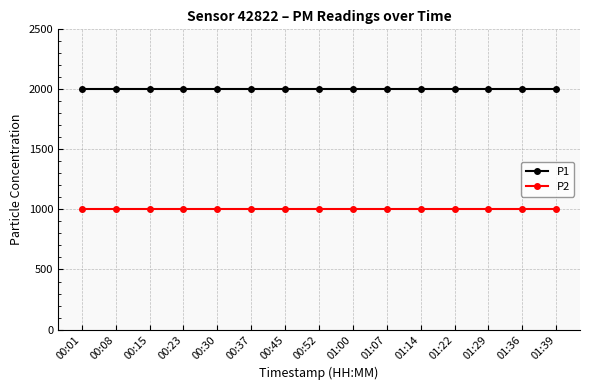

What is the minimum value shown in the chart?

999.9